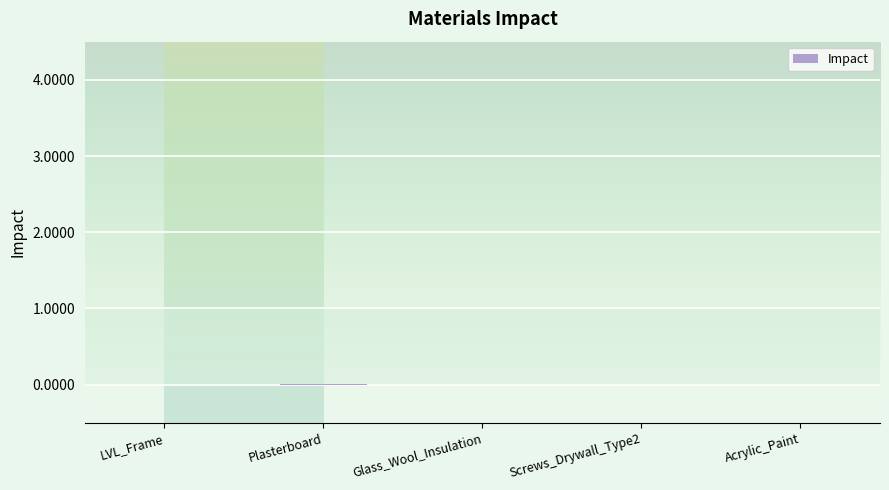

True or false: the data shows 0.0 at LVL_Frame.

True